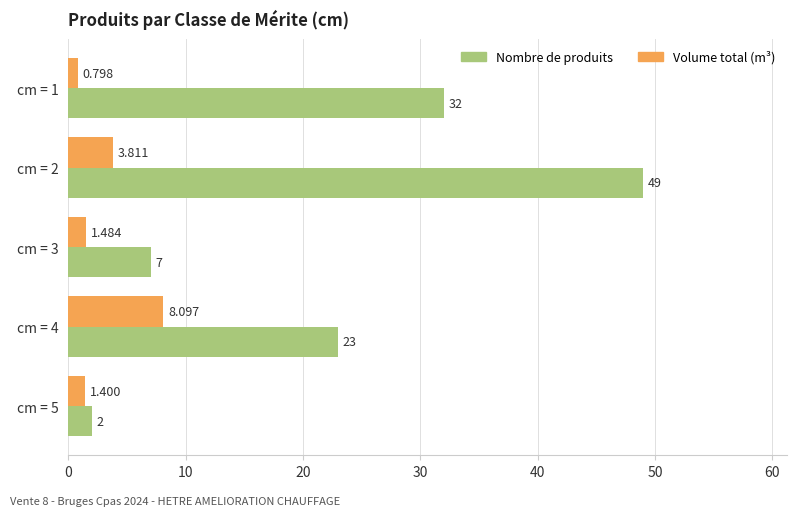

Which series has the largest total across all categories?

Nombre de produits